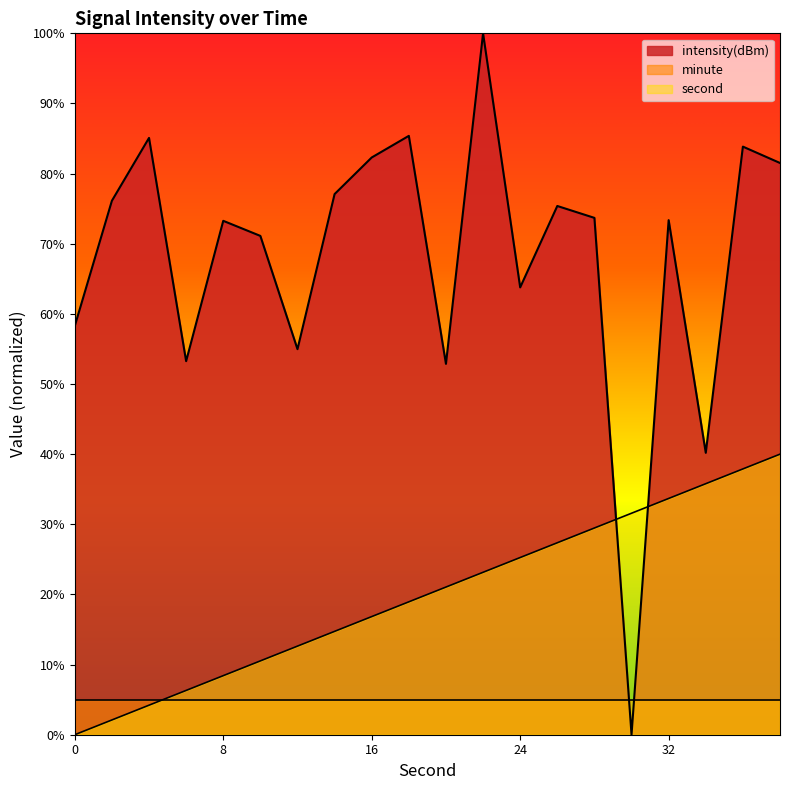

Which series has the largest total across all categories?

intensity(dBm)